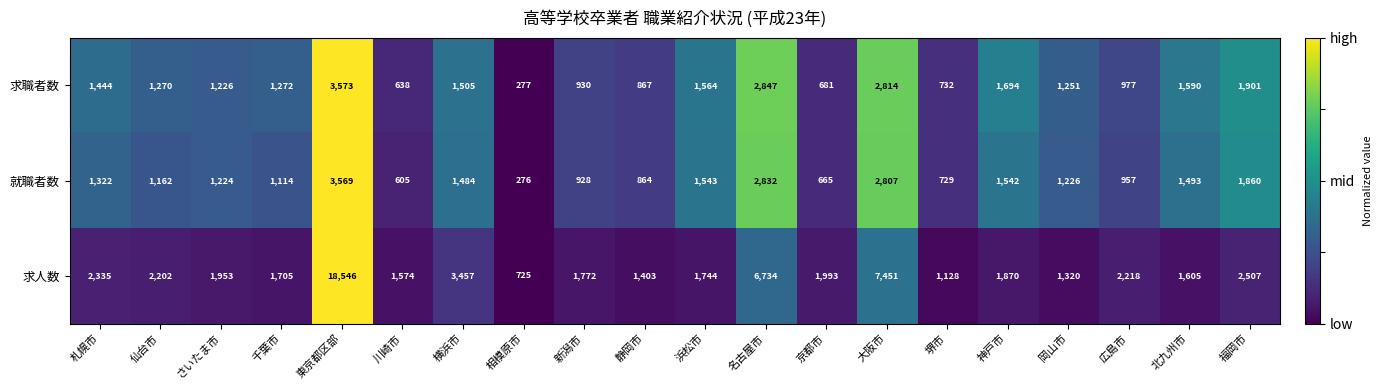

The 求人数 series shows 1320 at 岡山市. True or false?

True